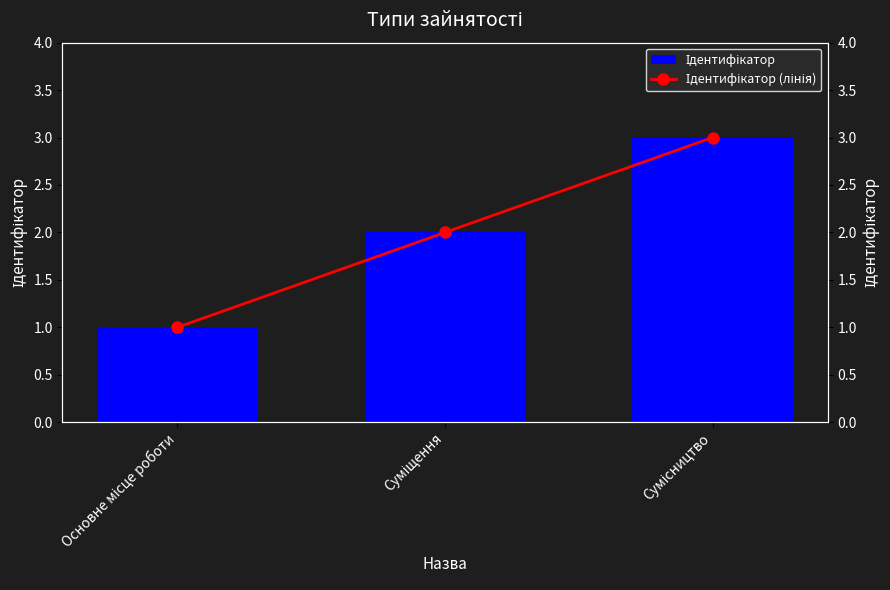

List the labels in order of Ідентифікатор (лінія) value, largest first.

Сумісництво, Суміщення, Основне місце роботи